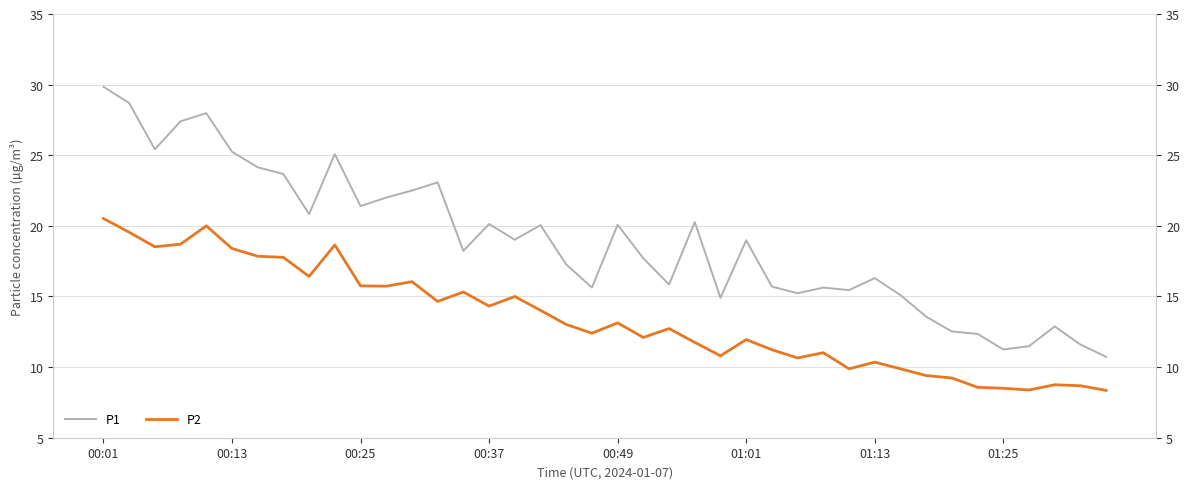

What is the maximum value for P1?

29.9